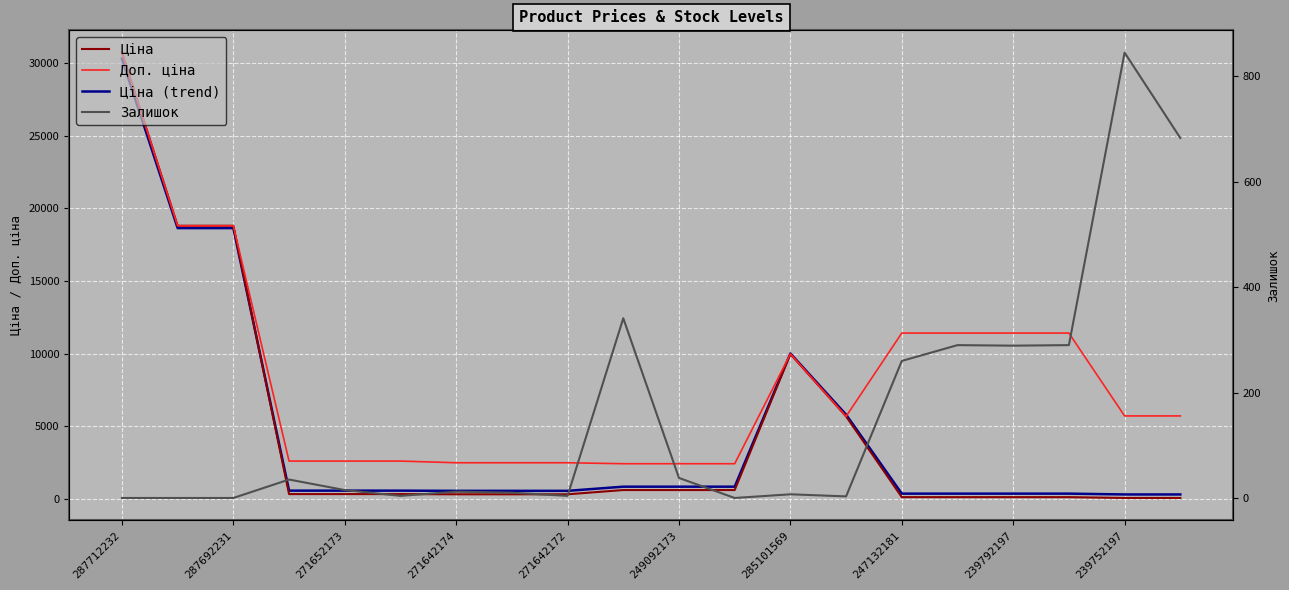

What are all the series names shown in the legend?

Ціна, Доп. ціна, Ціна (trend), Залишок